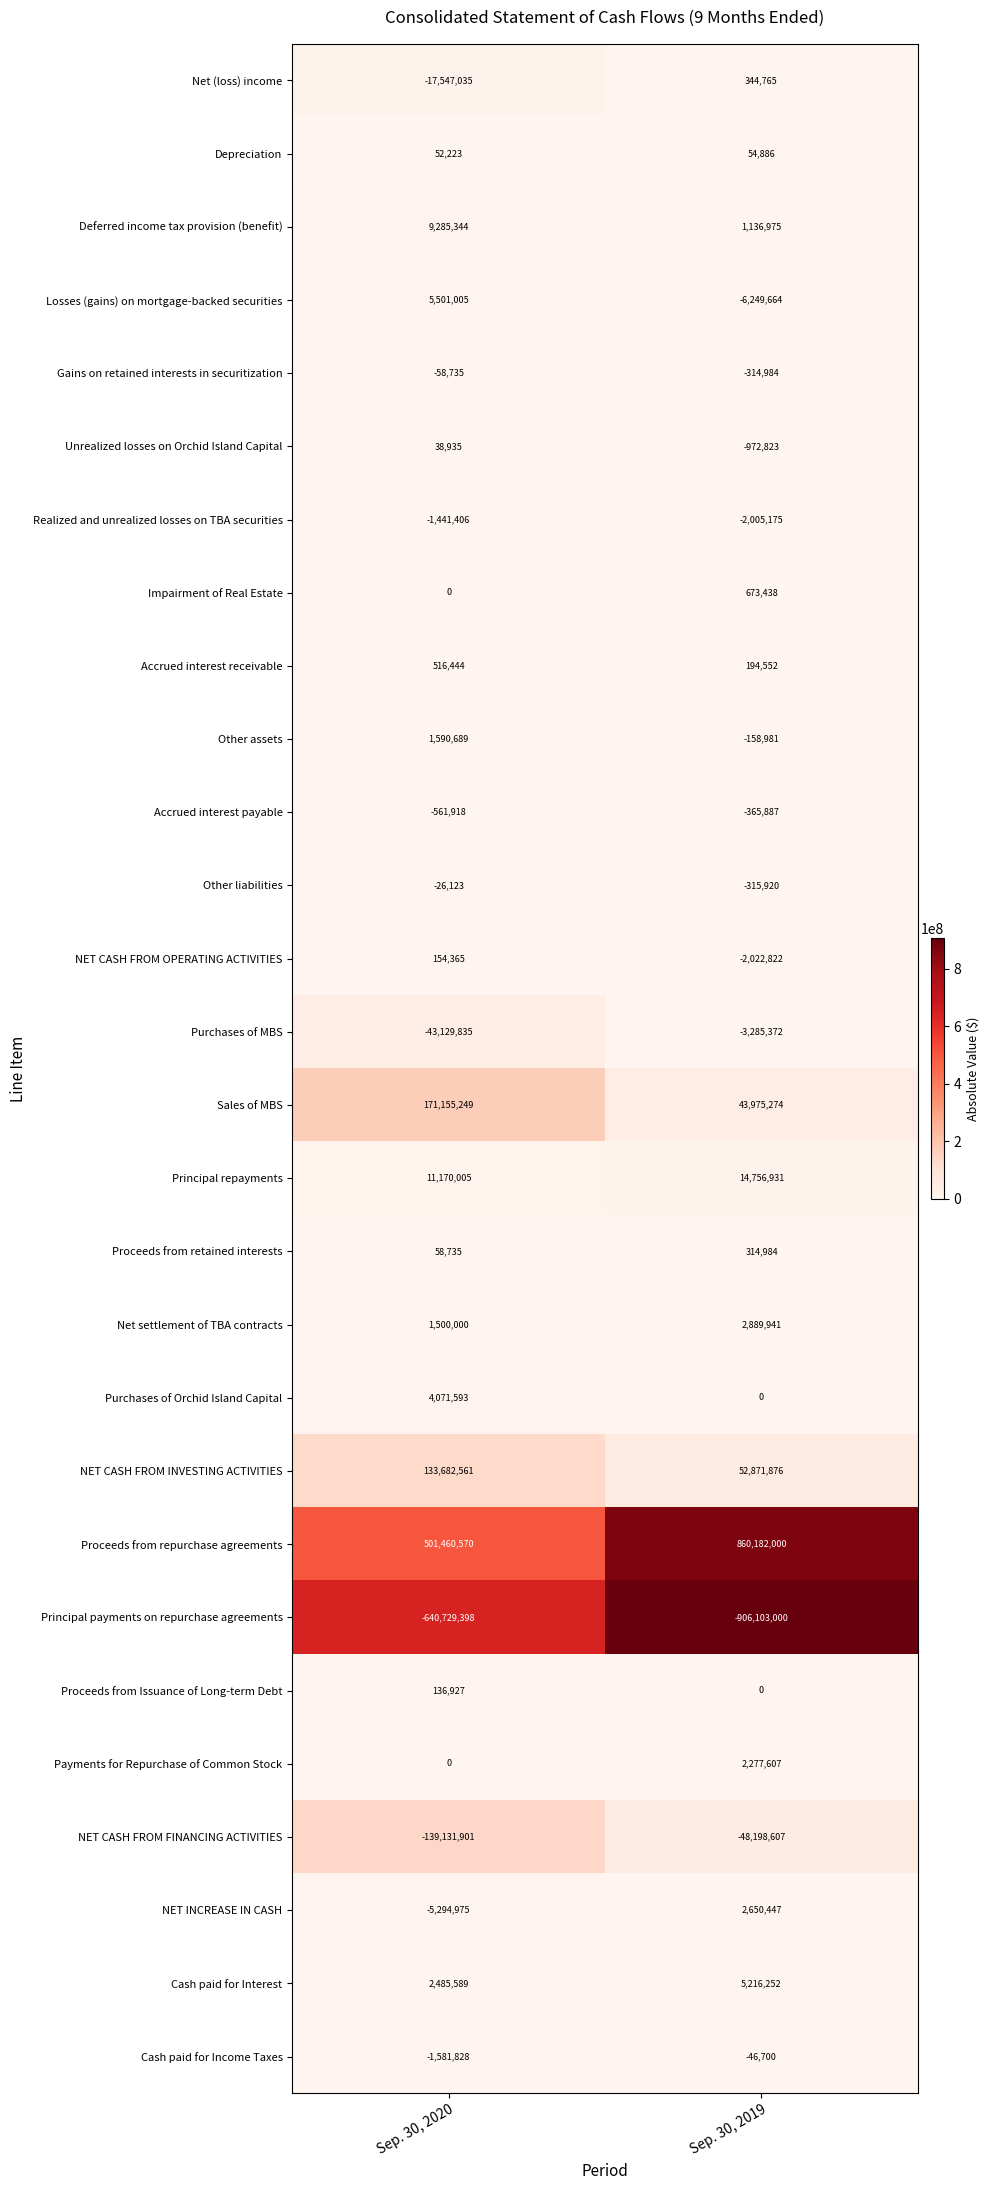

Which series has the largest total across all categories?

Proceeds from repurchase agreements